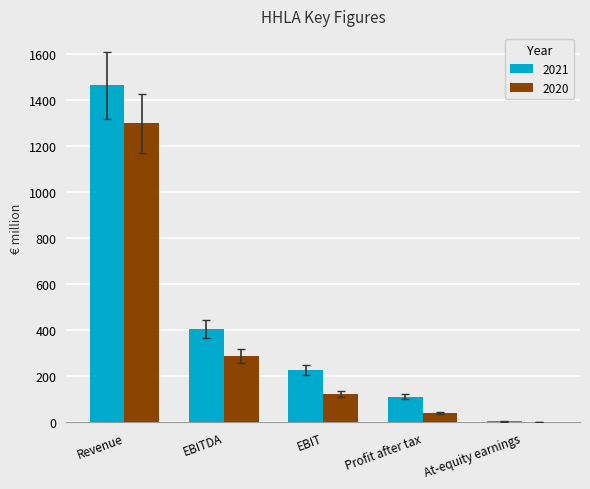

What is the sum of all 2020 values?

1759.0